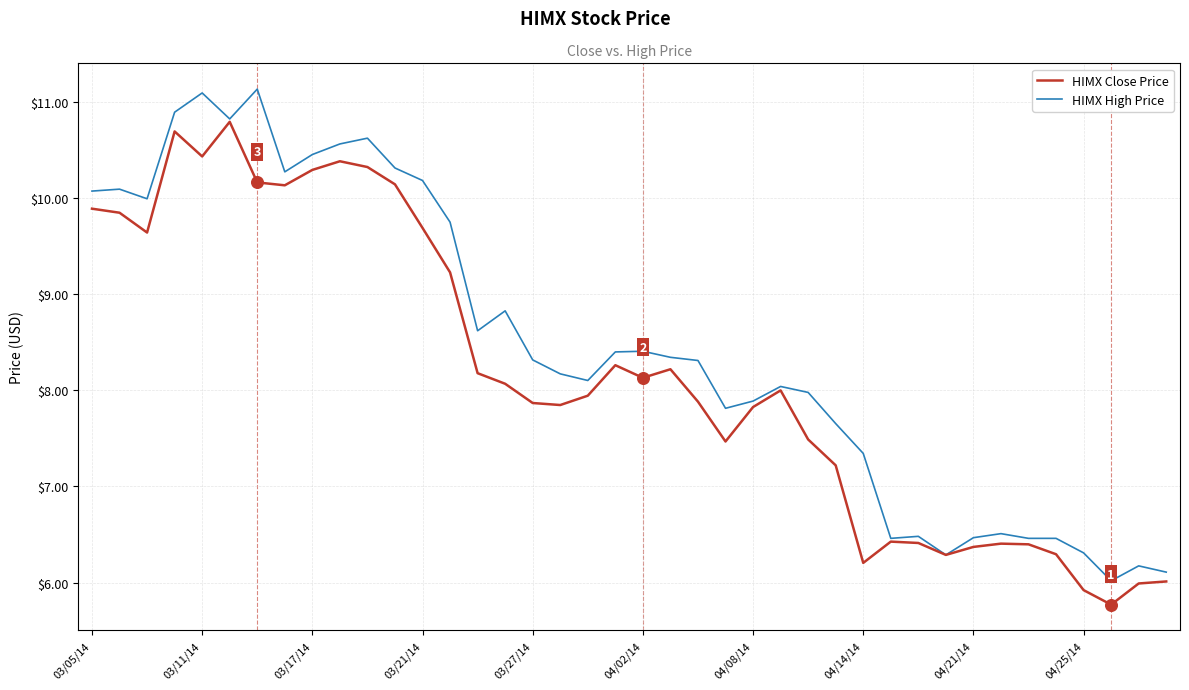

Which series has the largest total across all categories?

HIMX High Price